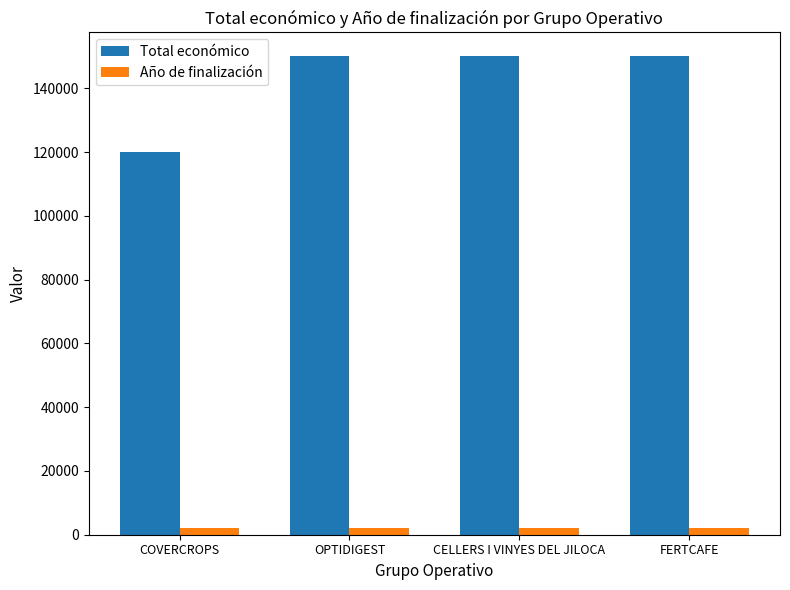

List the series in order of their overall mean, highest first.

Total económico, Año de finalización